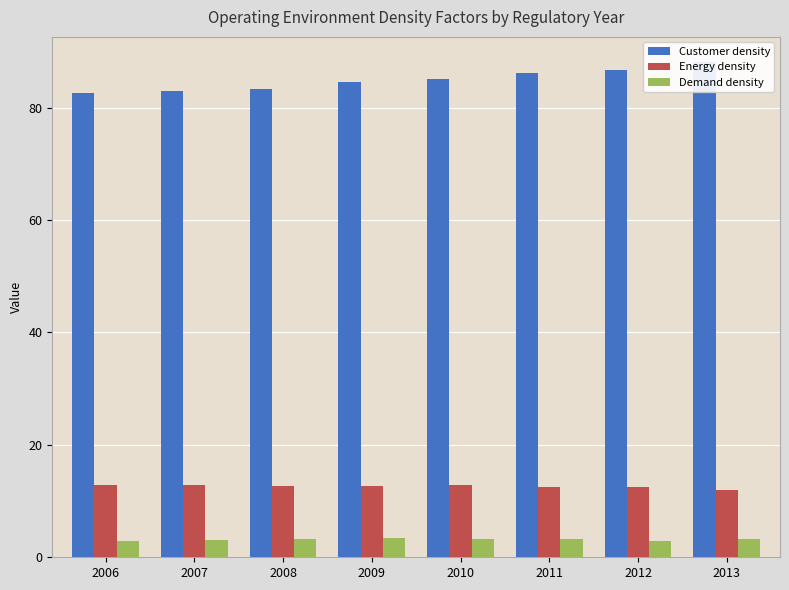

How many bars are there in each group?

3